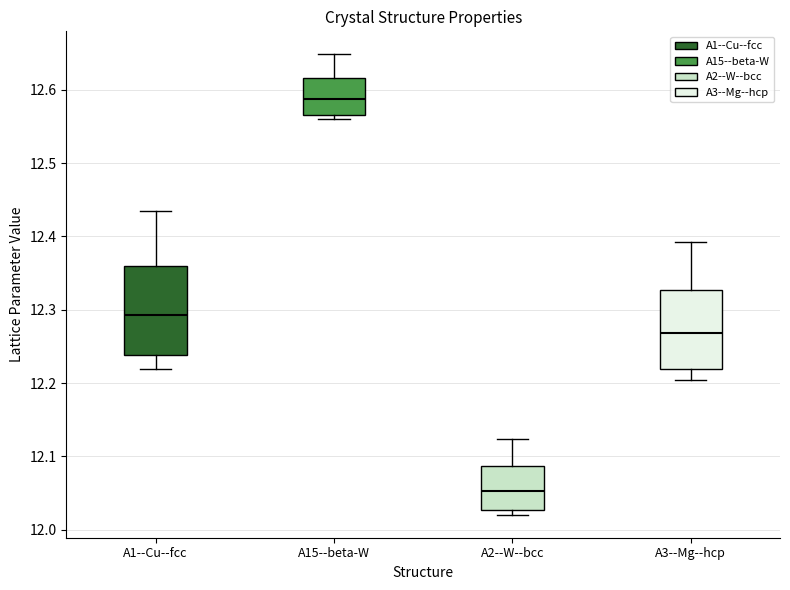

Reading left to right, read every box against the y-axis: the position of its median line, the range the box covers, and the ends of its whiskers. The values are not printed on the chart, so give them approximately, as read against the axis.

A1--Cu--fcc: median 12.29, box 12.24 to 12.36, whiskers 12.22 to 12.43
A15--beta-W: median 12.59, box 12.57 to 12.62, whiskers 12.56 to 12.65
A2--W--bcc: median 12.05, box 12.03 to 12.09, whiskers 12.02 to 12.12
A3--Mg--hcp: median 12.27, box 12.22 to 12.33, whiskers 12.20 to 12.39